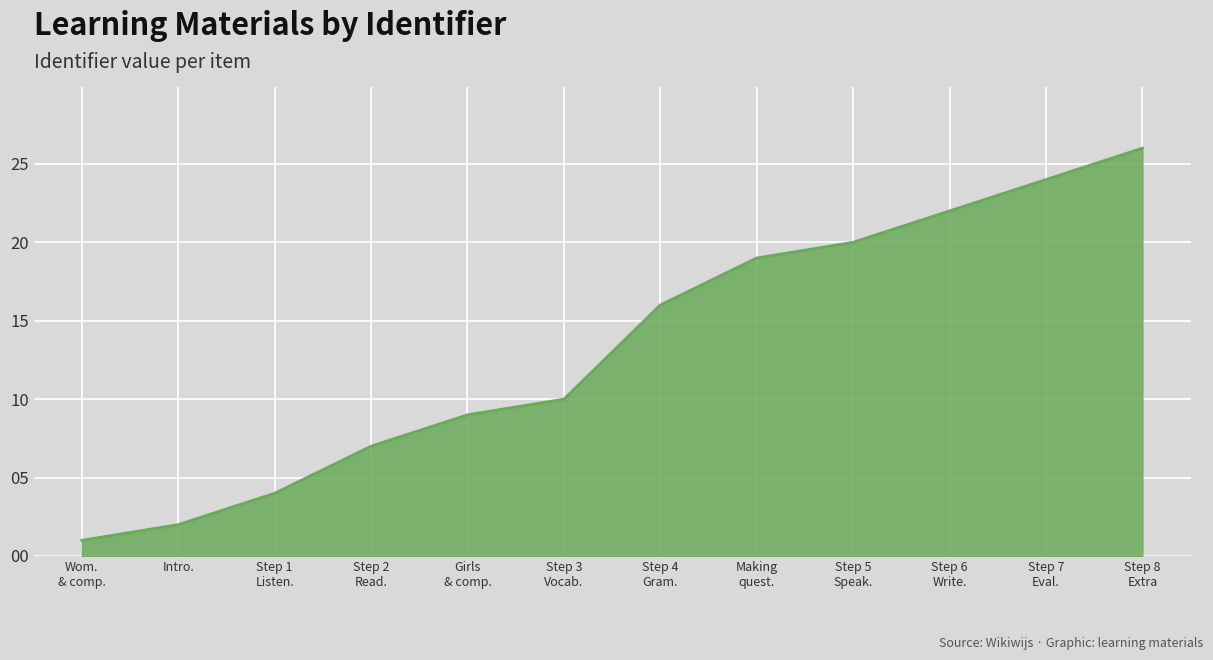

True or false: the data has more than 2 interior local peaks.

False